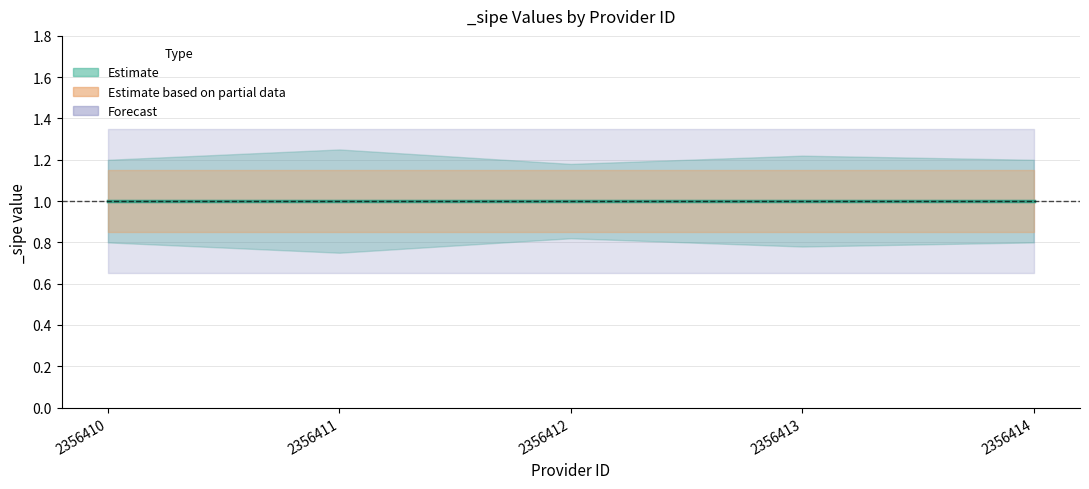

How many data points does each series have?

5